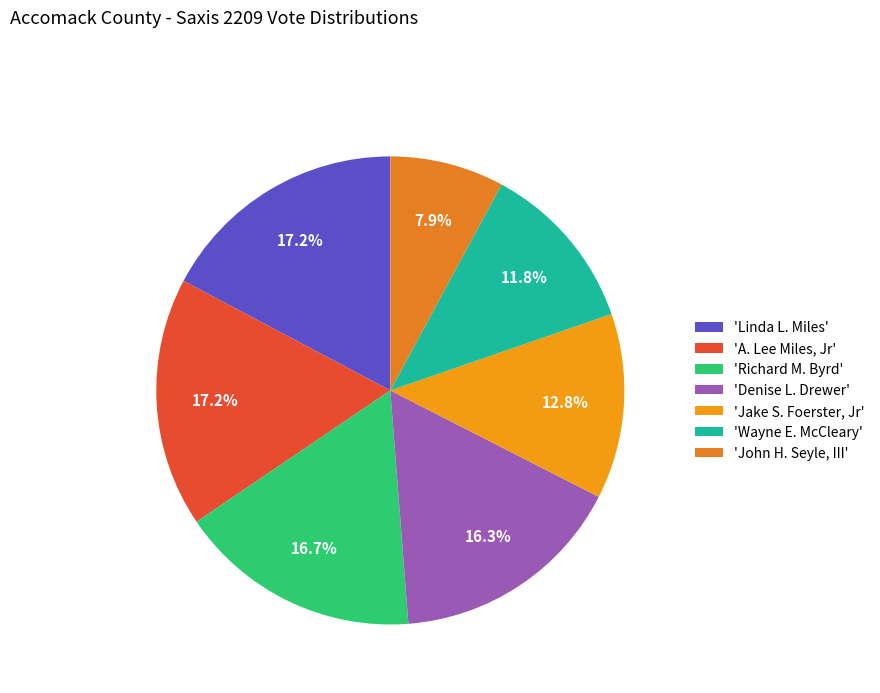

Rank the categories by value from highest to lowest.

Linda L. Miles, A. Lee Miles, Jr, Richard M. Byrd, Denise L. Drewer, Jake S. Foerster, Jr, Wayne E. McCleary, John H. Seyle, III